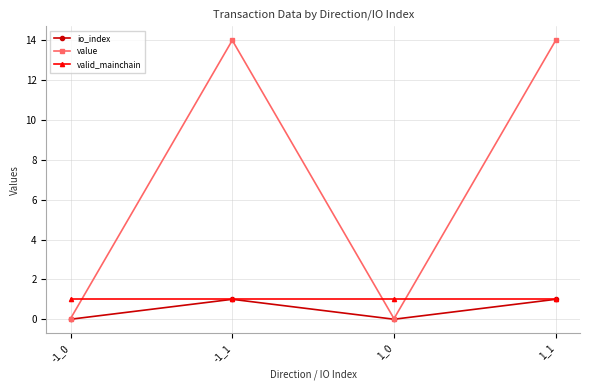

What is the label of the 3rd point from the right?

-1_1